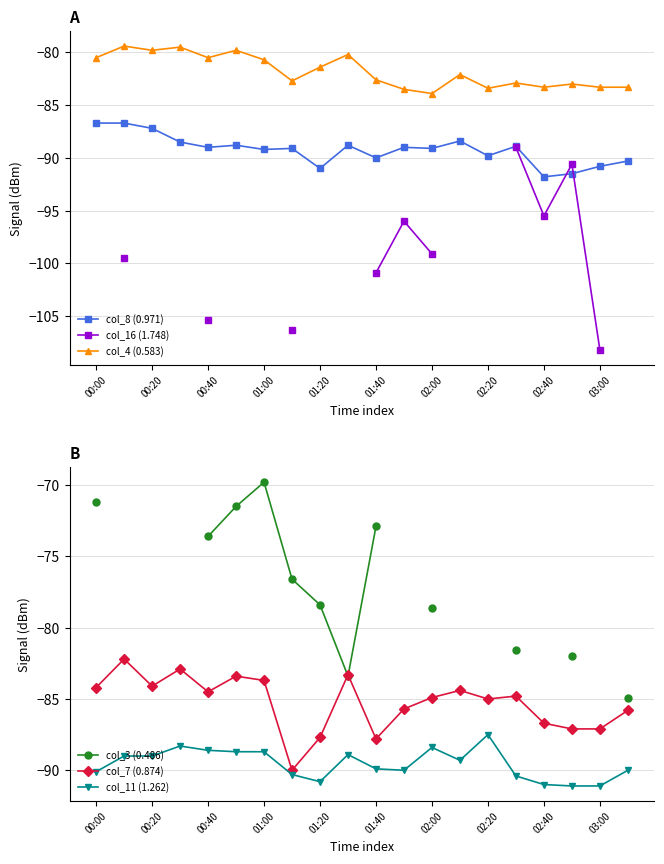

True or false: col_4 (0.583) and col_8 (0.971) intersect in this chart.

False